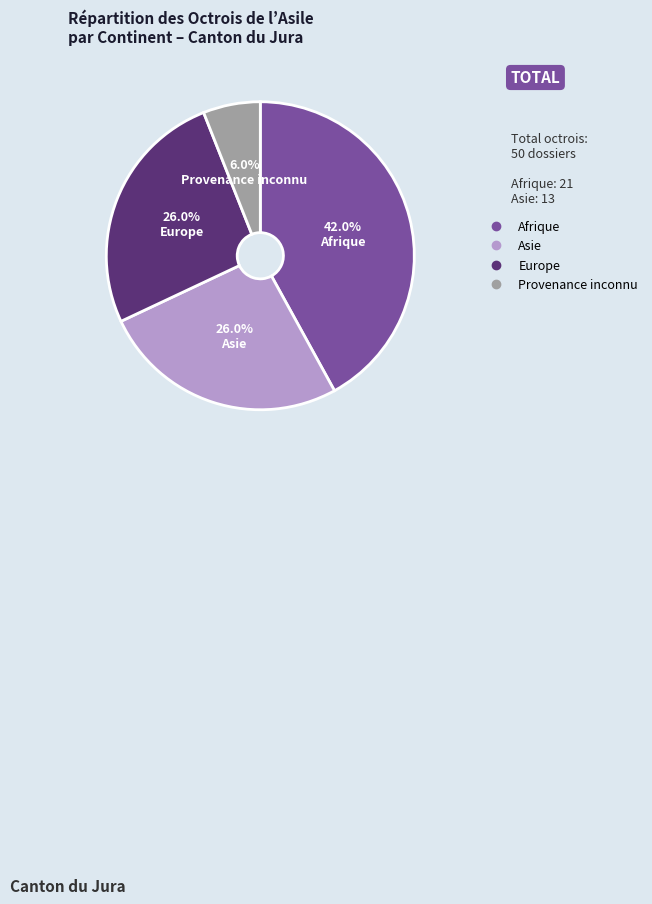

Is there any slice that represents more than half of the pie?

No